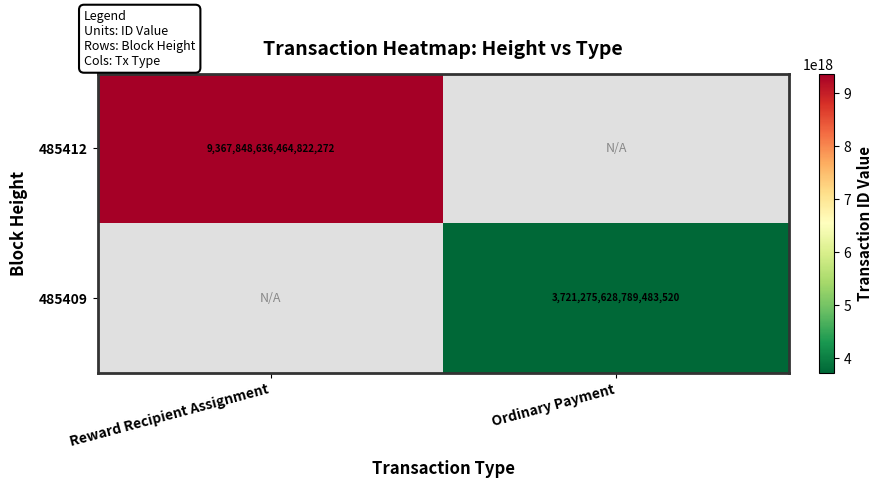

True or false: 485409 has a value of 1480446832620112128 at Ordinary Payment.

False